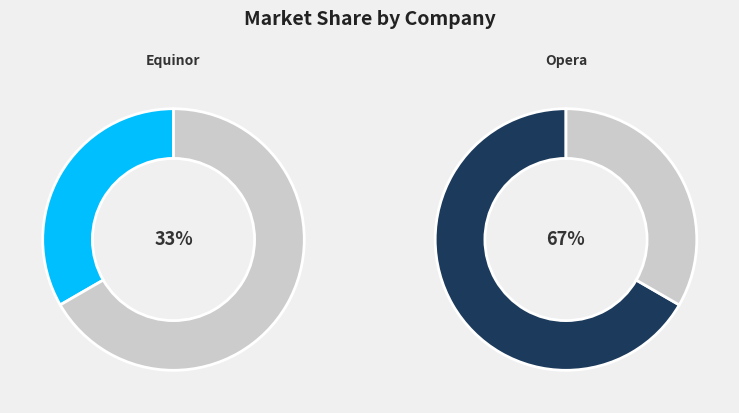

What percentage do Equinor and Opera together represent?

100.0%